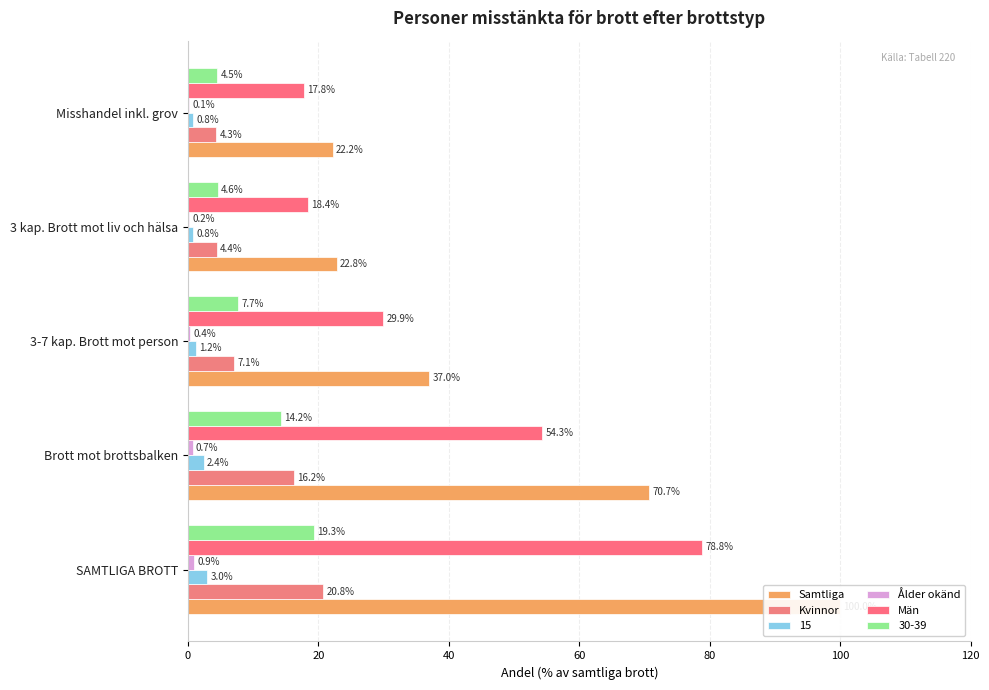

What is the total value across all series at Brott mot brottsbalken?

142.0